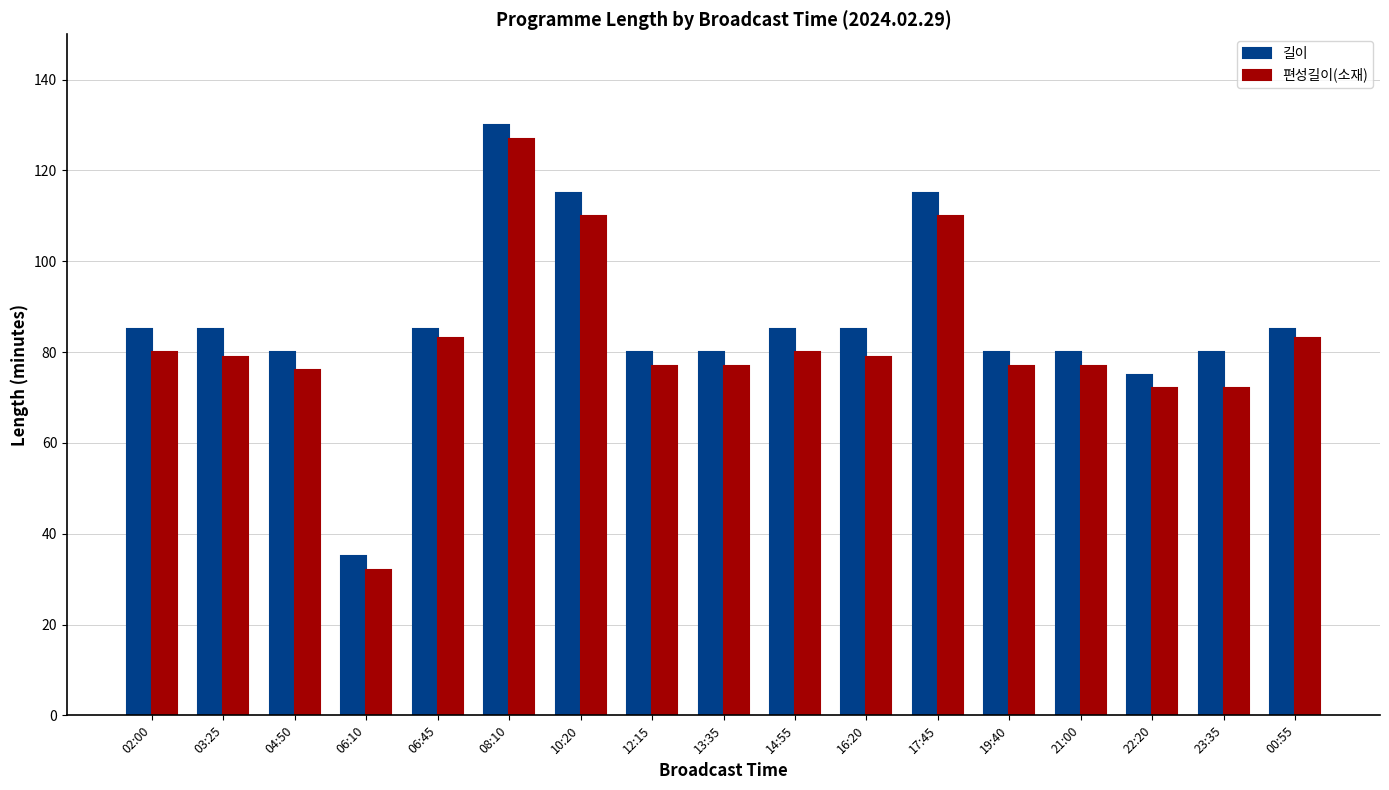

What are all the series names shown in the legend?

길이, 편성길이(소재)